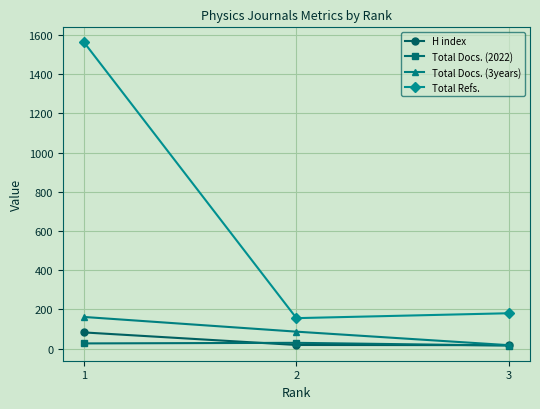

What is the sum of the Total Refs. values at 1 and 3?

1742